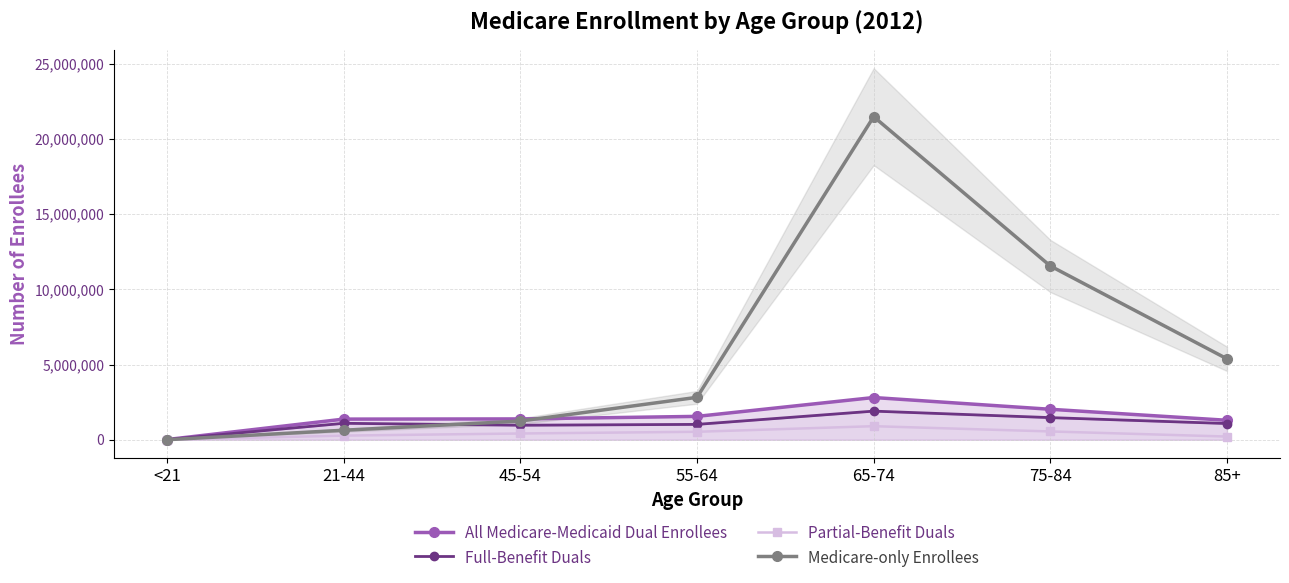

What value does the Medicare-only Enrollees series have at 65-74?

21483014